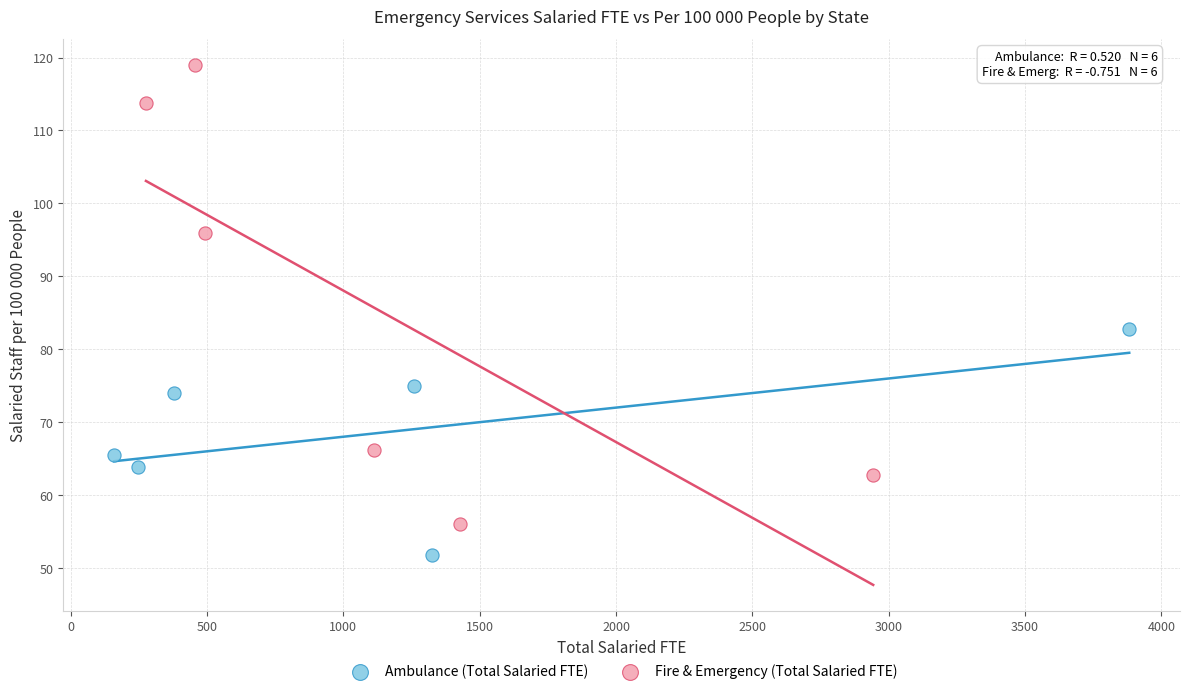

Which series contains the highest Y value?

Fire & Emergency (Total Salaried FTE)